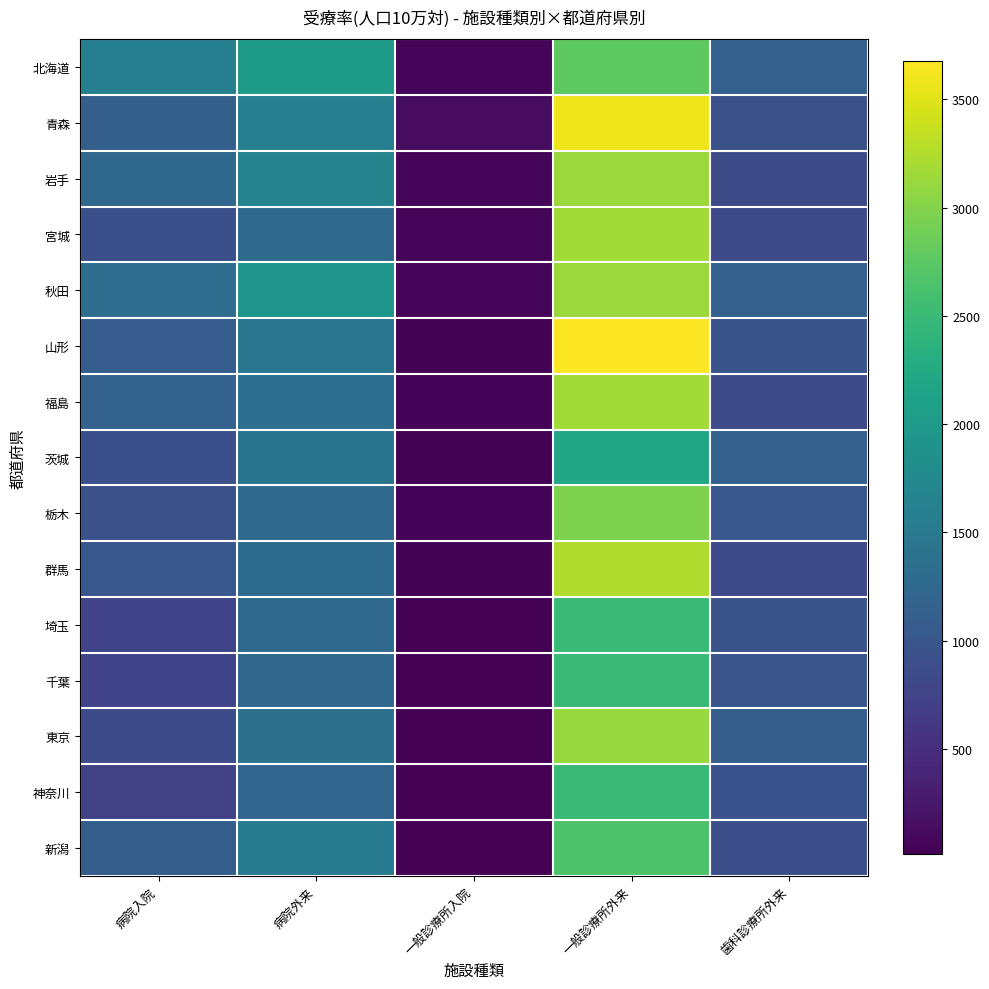

List the series in order of their peak value, highest first.

山形, 青森, 群馬, 宮城, 福島, 秋田, 岩手, 東京, 栃木, 北海道, 新潟, 神奈川, 埼玉, 千葉, 茨城